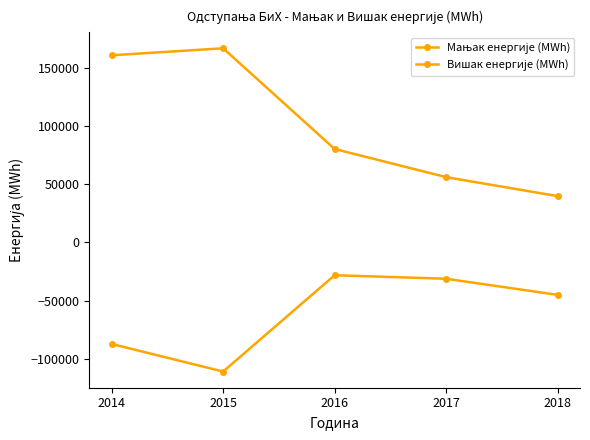

Does the chart have visible grid lines?

No